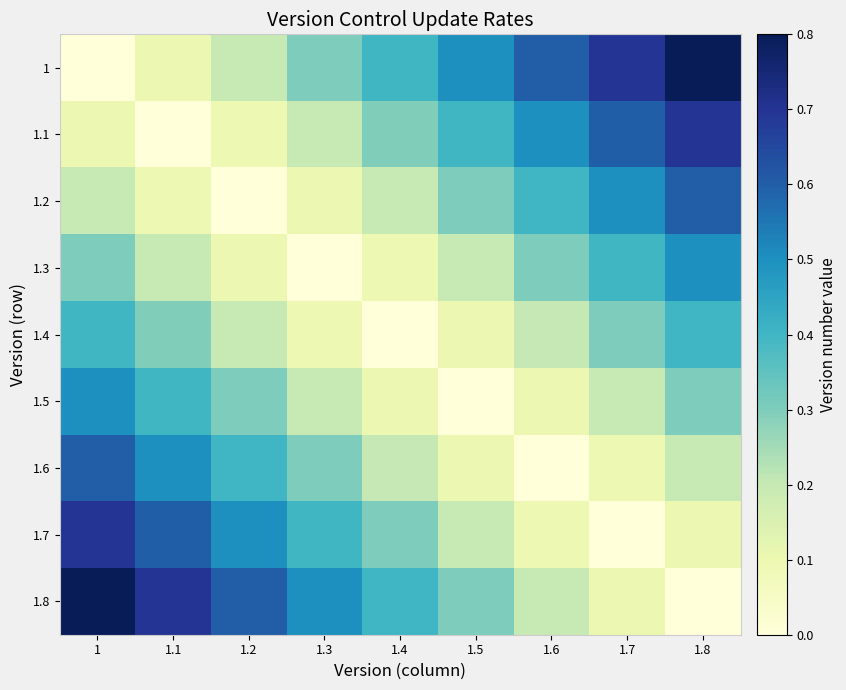

At which category is the sum across all series the highest?

1.8